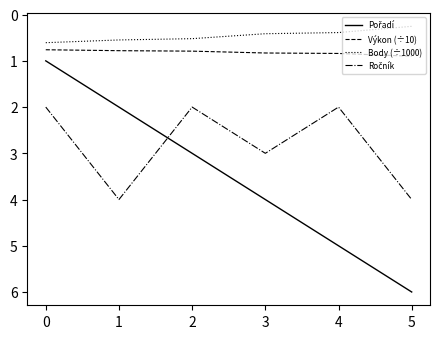

What is the maximum value shown in the chart?

6.0